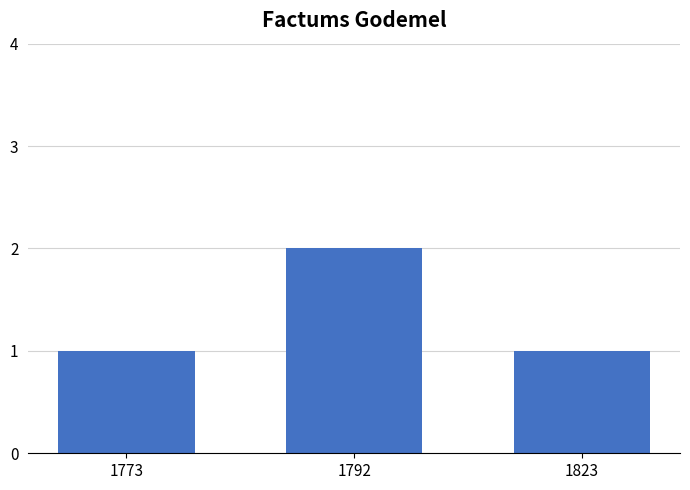

True or false: the data shows 2 at 1792.

True